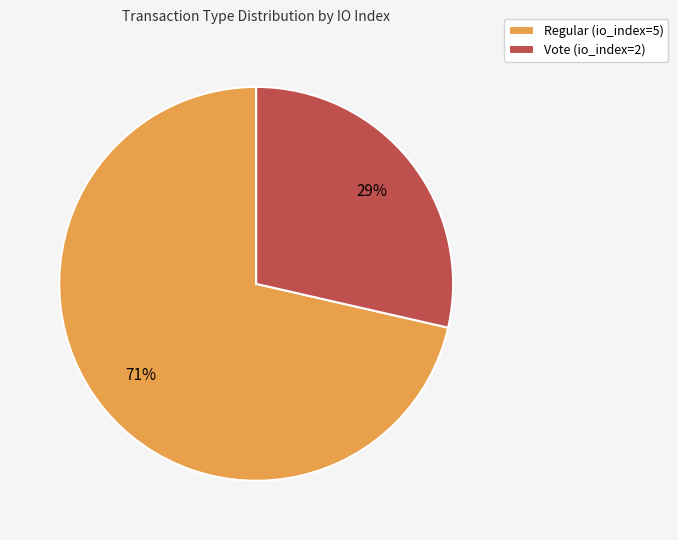

To the nearest percent, what portion does Vote (io_index=2) represent?

29%